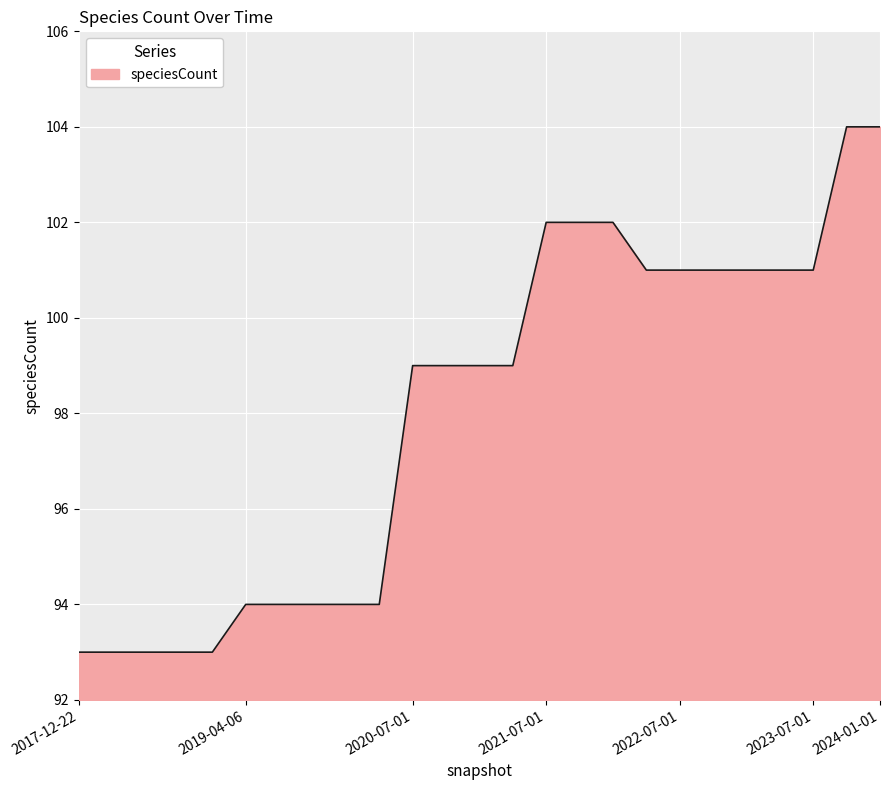

What is the greatest value displayed?

104